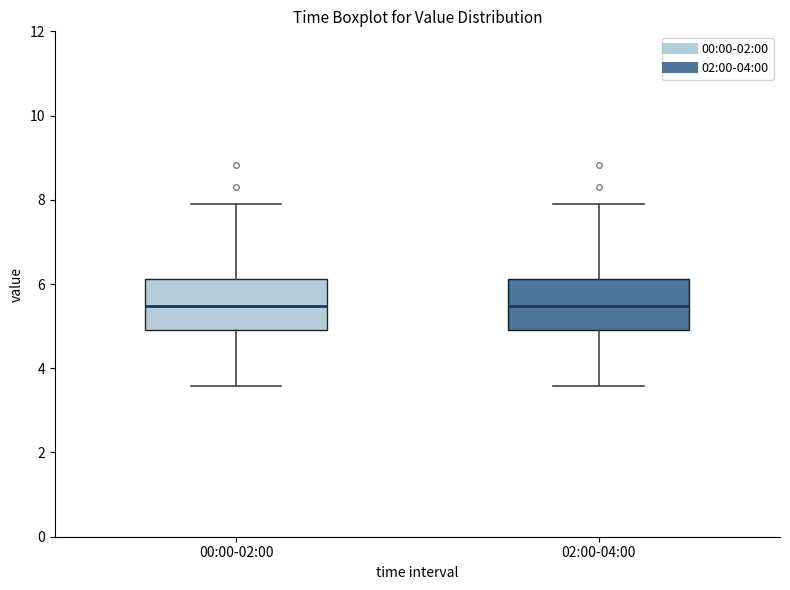

Reading left to right, transcribe this box plot: for each box, give where its median line is, the range the box spans, and where its two whiskers end, as read against the y-axis. The values are not printed on the chart, so give them approximately, as read against the axis.

00:00-02:00: median 5.4, box 5.0 to 6.2, whiskers 3.6 to 8.0
02:00-04:00: median 5.4, box 5.0 to 6.2, whiskers 3.6 to 8.0